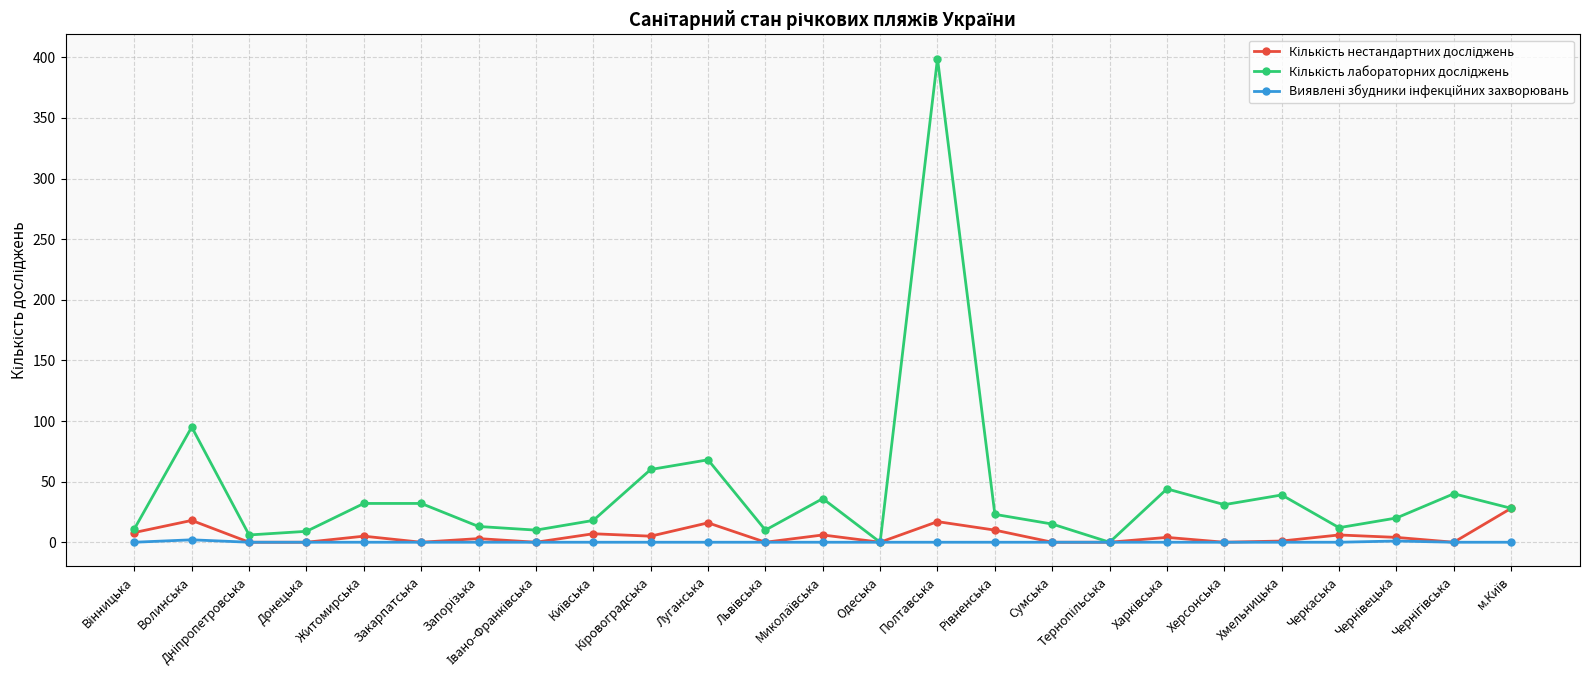

Does the chart display data point markers on the line(s)?

Yes